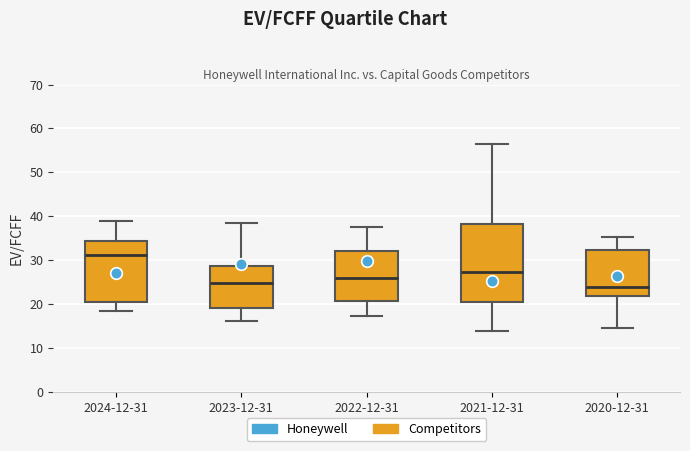

Where does the upper whisker of the box for 2024-12-31 end on the y-axis? The values are not printed on the chart, so give them approximately, as read against the axis.

39